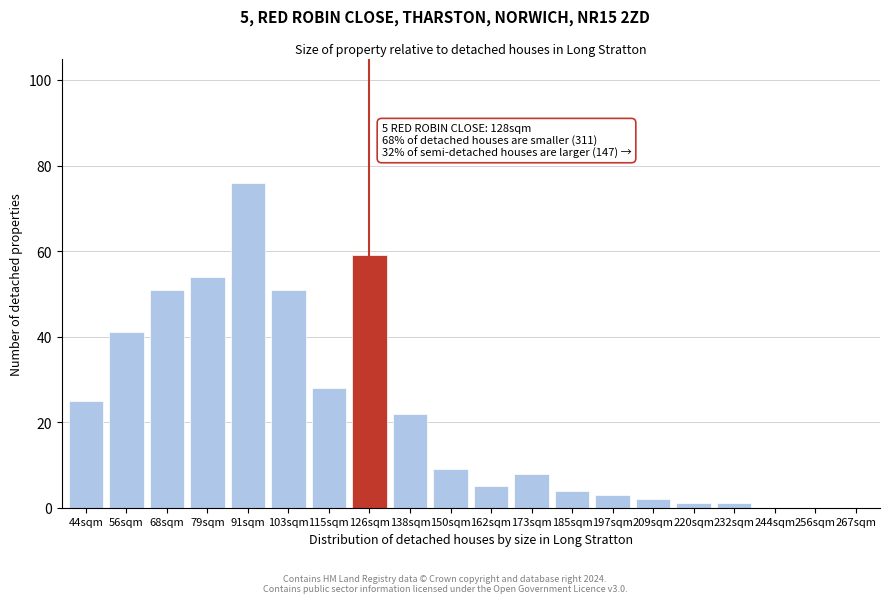

Reading left to right, what are all the values shown in this chart?

44sqm=25	56sqm=41	68sqm=51	79sqm=54	91sqm=76	103sqm=51	115sqm=28	126sqm=59	138sqm=22	150sqm=9	162sqm=5	173sqm=8	185sqm=4	197sqm=3	209sqm=2	220sqm=1	232sqm=1	244sqm=0	256sqm=0	267sqm=0